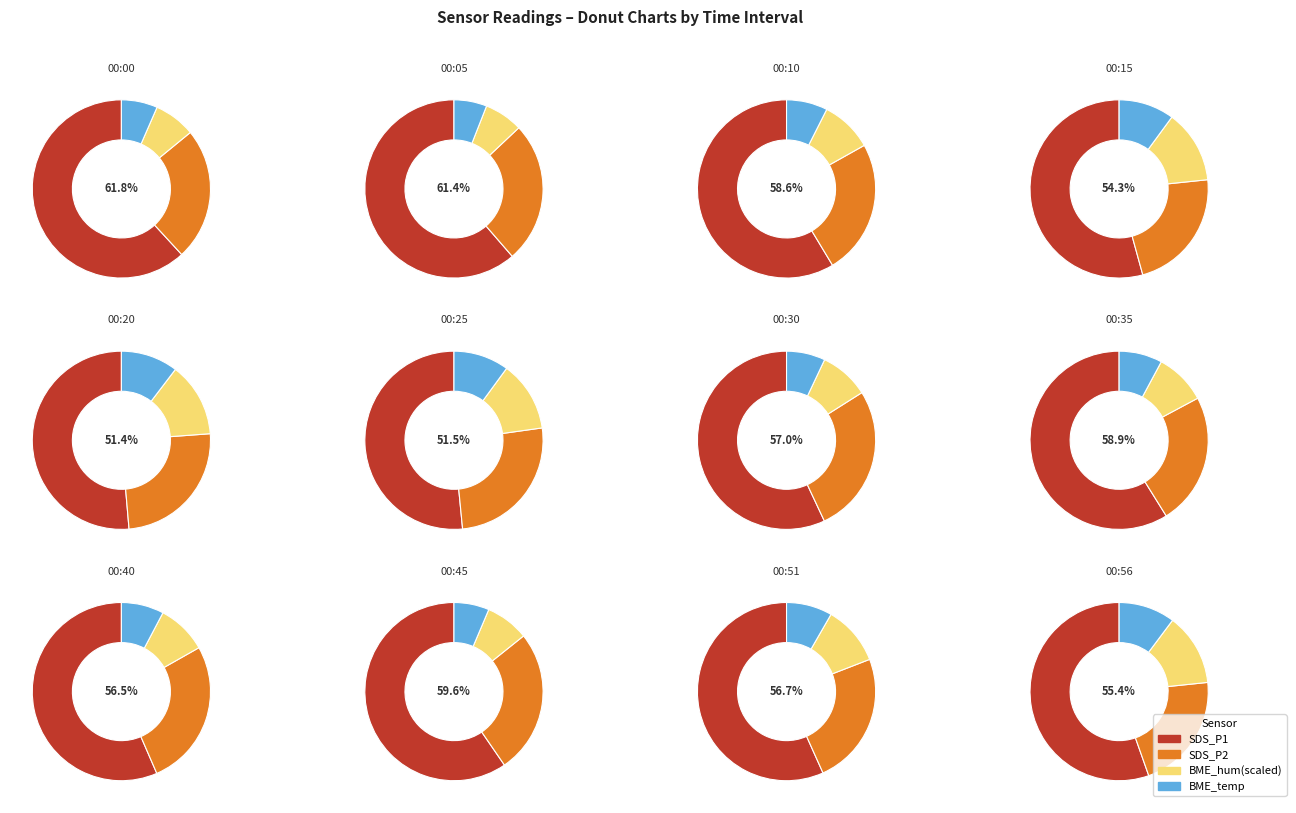

Which series has the largest range (max minus min)?

SDS_P1